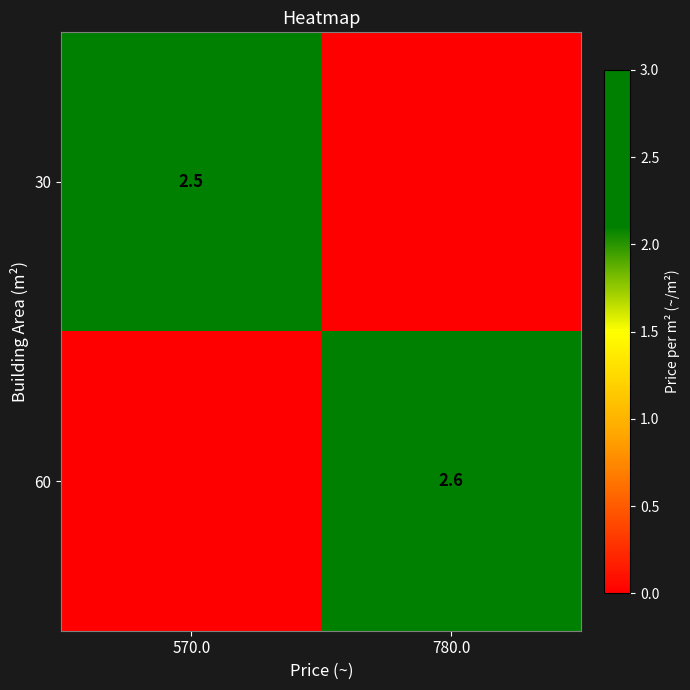

Is it true that 30 equals 2.5 at 570.0?

True